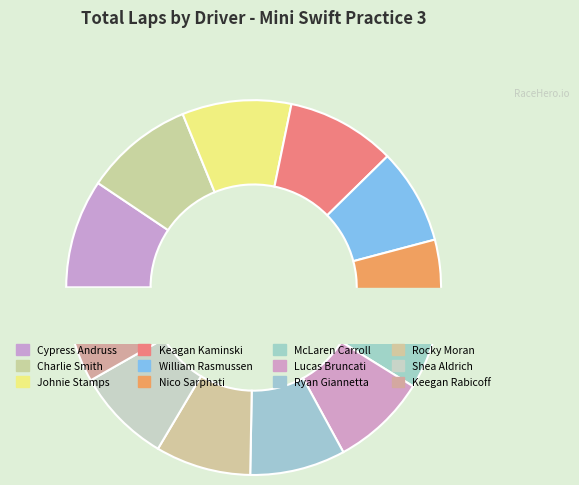

True or false: Johnie Stamps accounts for 9% of the total.

True